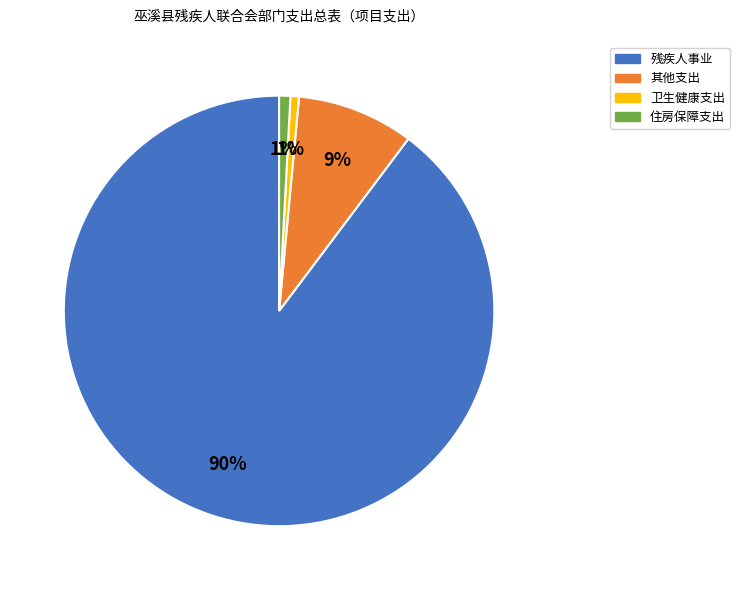

Count the number of slices in the pie.

4